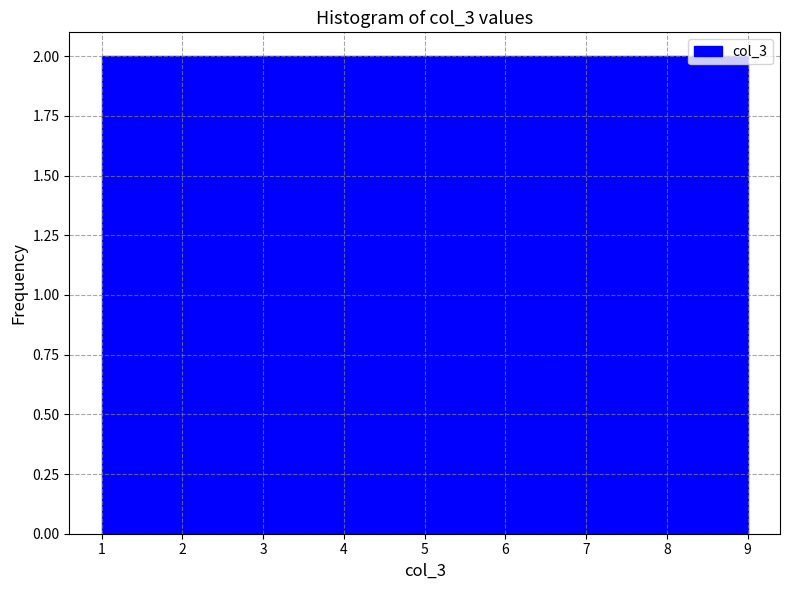

What is the height of the bar covering 8.1 to 9.0 on the x-axis? Neither the bar edges nor the heights are printed on the chart, so give them approximately, as read against the axes.

2